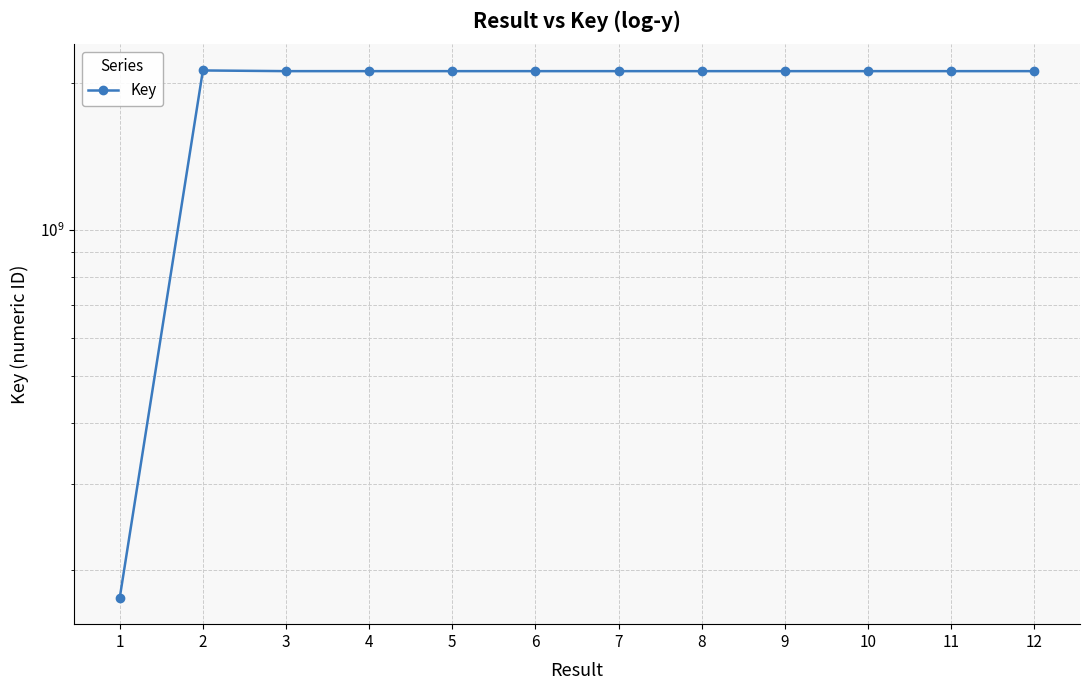

What is the value of the 2nd point from the left?

2124780540